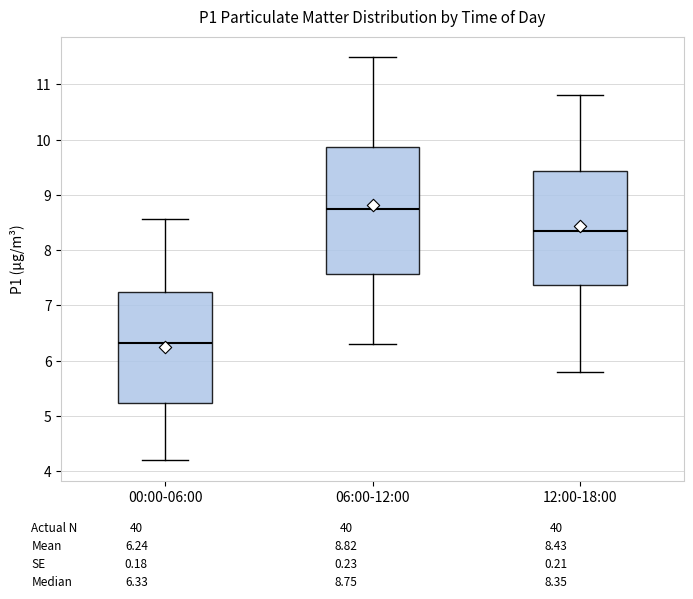

Comparing the boxes themselves (not the whiskers), which one is the tallest?

06:00-12:00